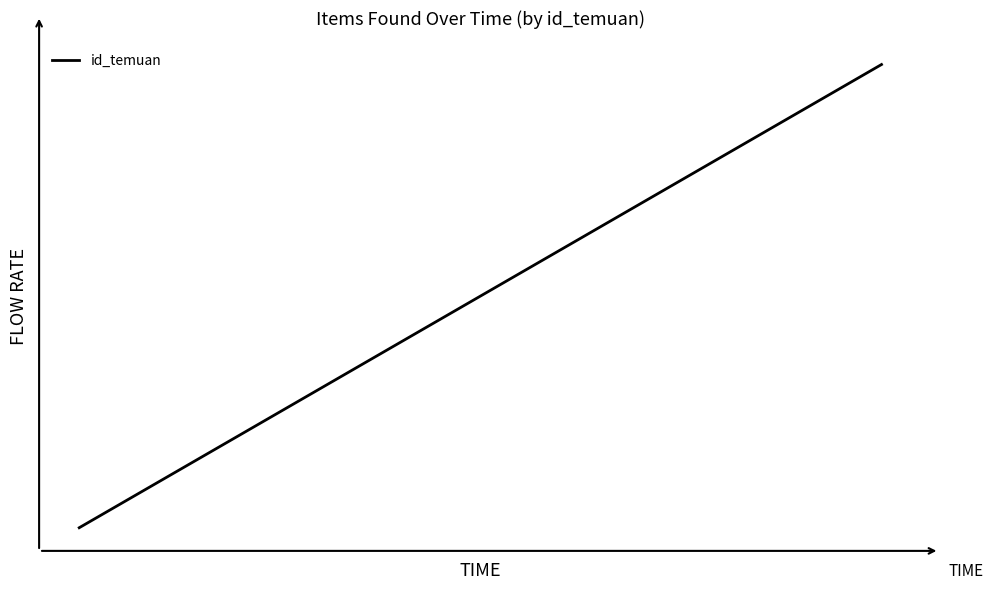

Does the chart have visible grid lines?

No